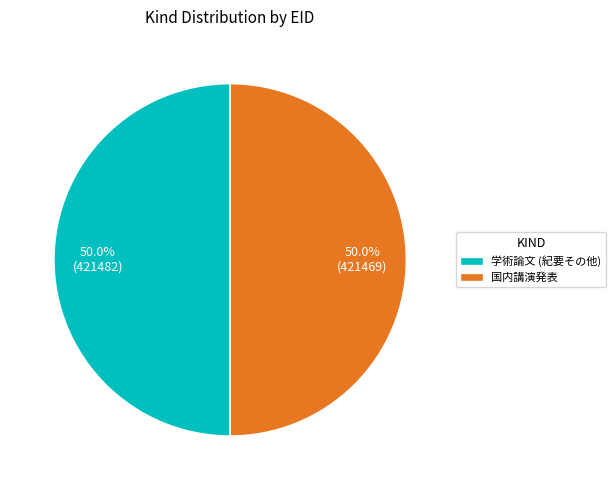

What is the ratio of the value at 国内講演発表 to the value at 学術論文 (紀要その他)?

1.0